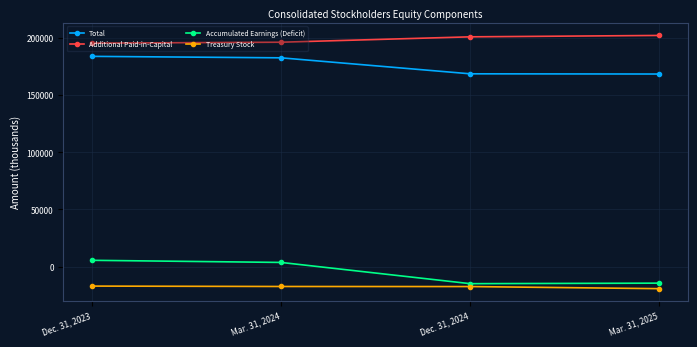

List the labels in order of Accumulated Earnings (Deficit) value, largest first.

Dec. 31, 2023, Mar. 31, 2024, Mar. 31, 2025, Dec. 31, 2024